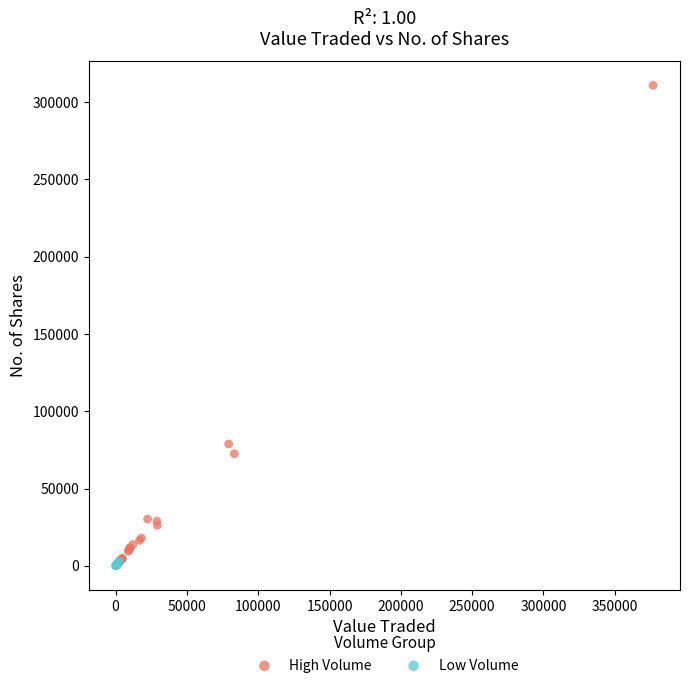

Which series has the largest Y range (max minus min)?

High Volume